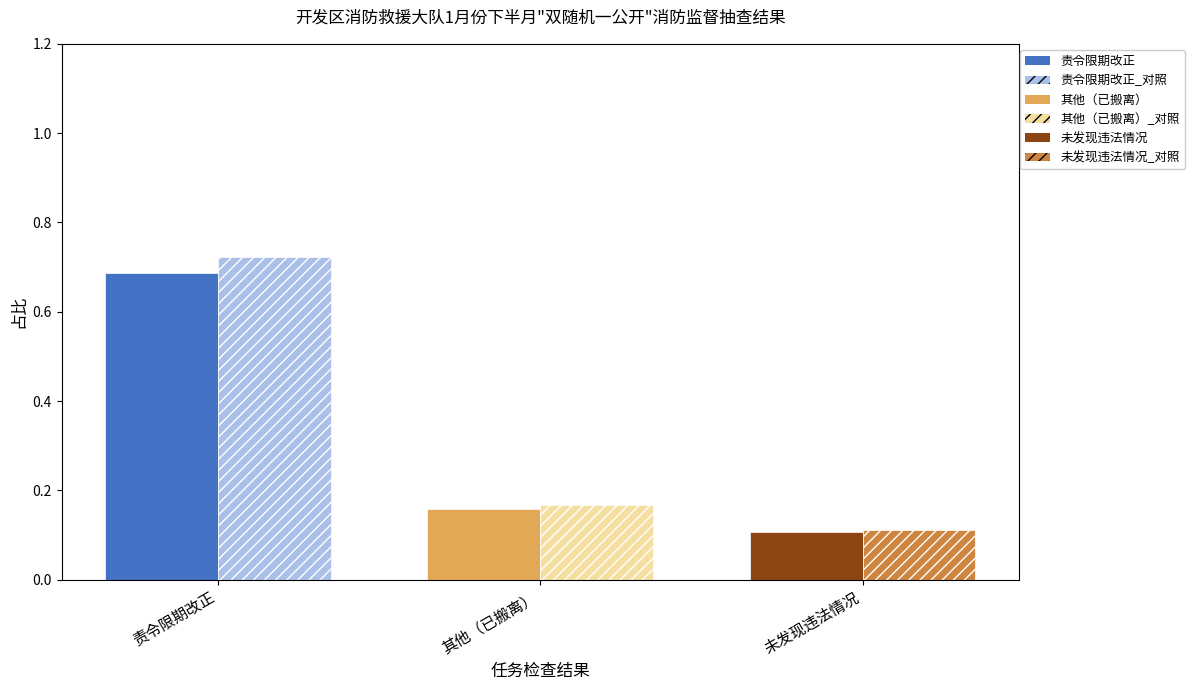

What is the total value across all series at 责令限期改正?

1.4